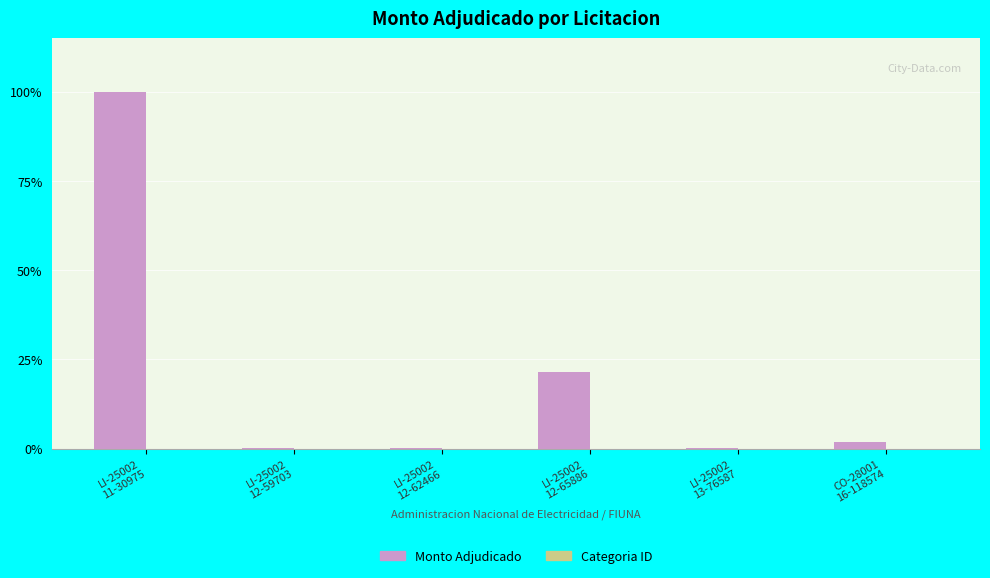

Which category has the highest value across all series?

LI-25002
11-30975